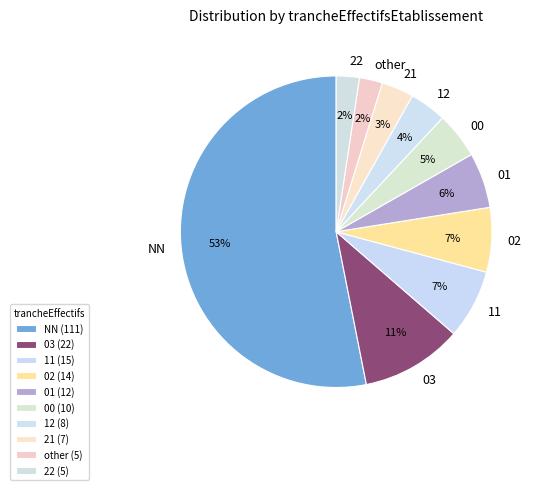

Which has a higher value, 11 or 21?

11